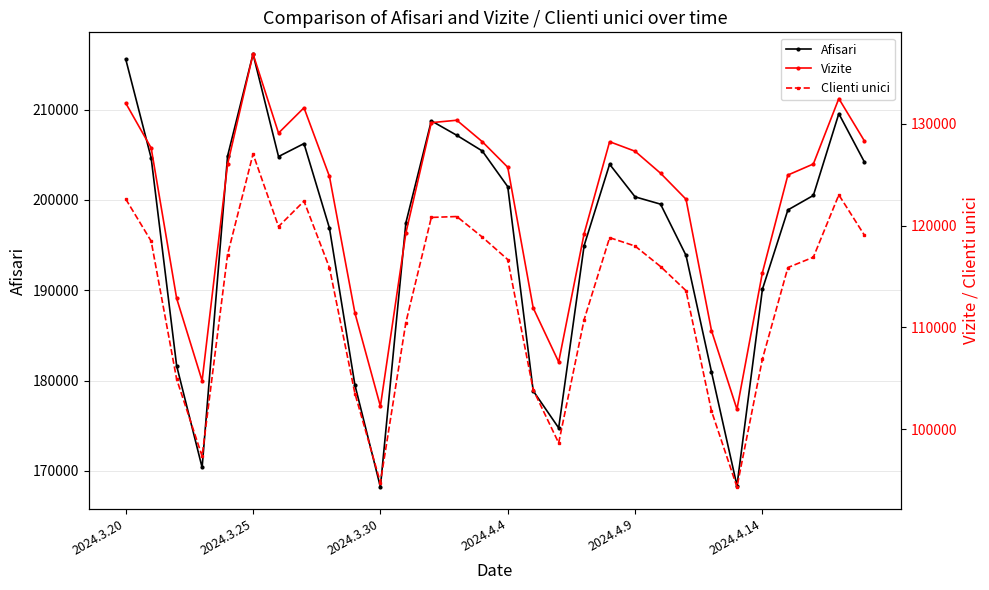

True or false: Afisari has more than 0 points higher than both neighbors.

True